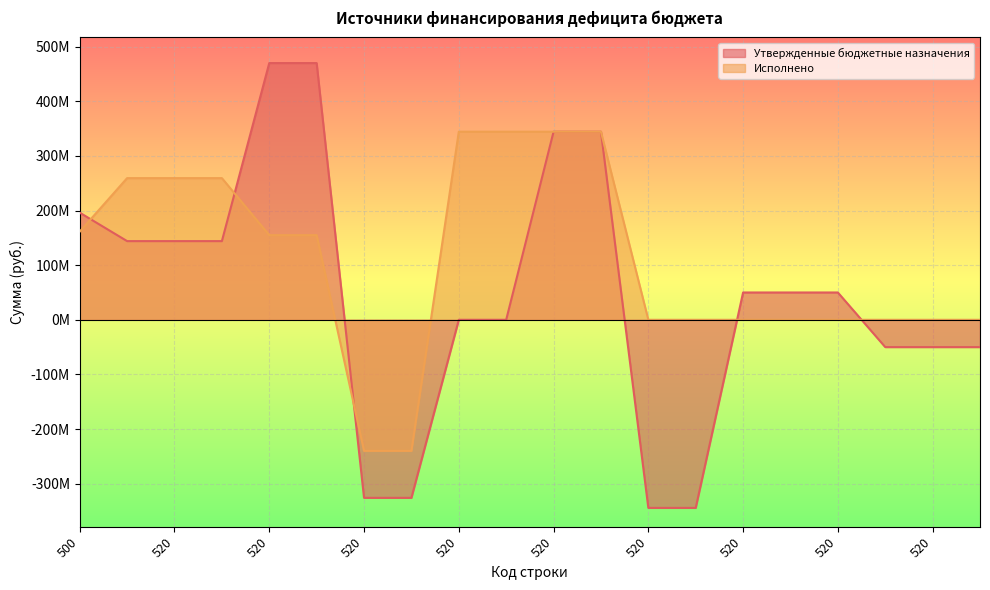

What are all the series names shown in the legend?

Утвержденные бюджетные назначения, Исполнено